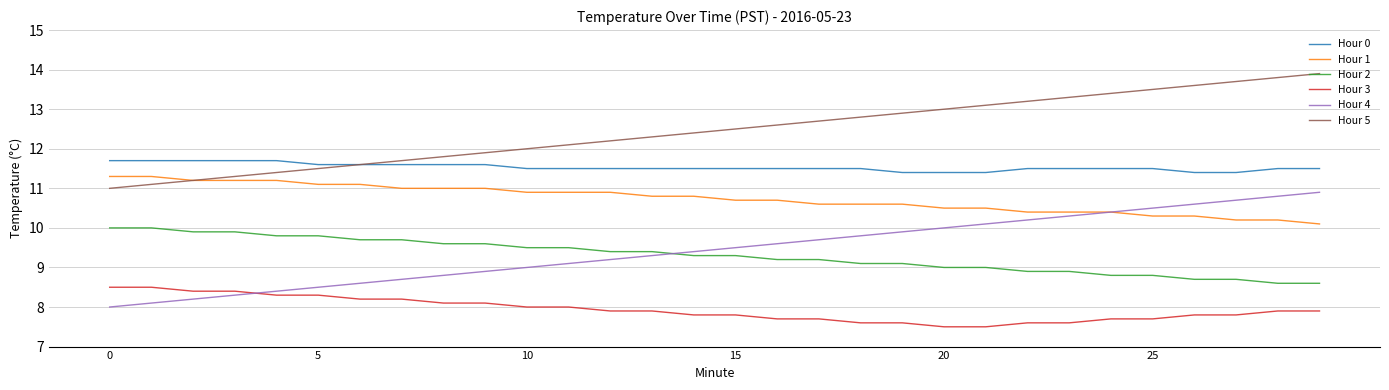

What is the difference between the second highest and minimum values in the Hour 2 series?

1.4